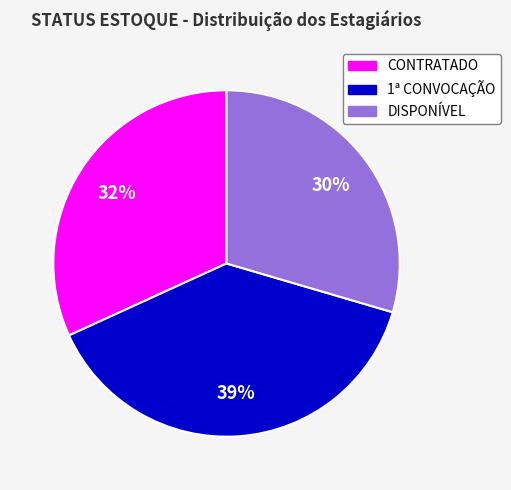

Rank the categories by value from highest to lowest.

1ª CONVOCAÇÃO, CONTRATADO, DISPONÍVEL